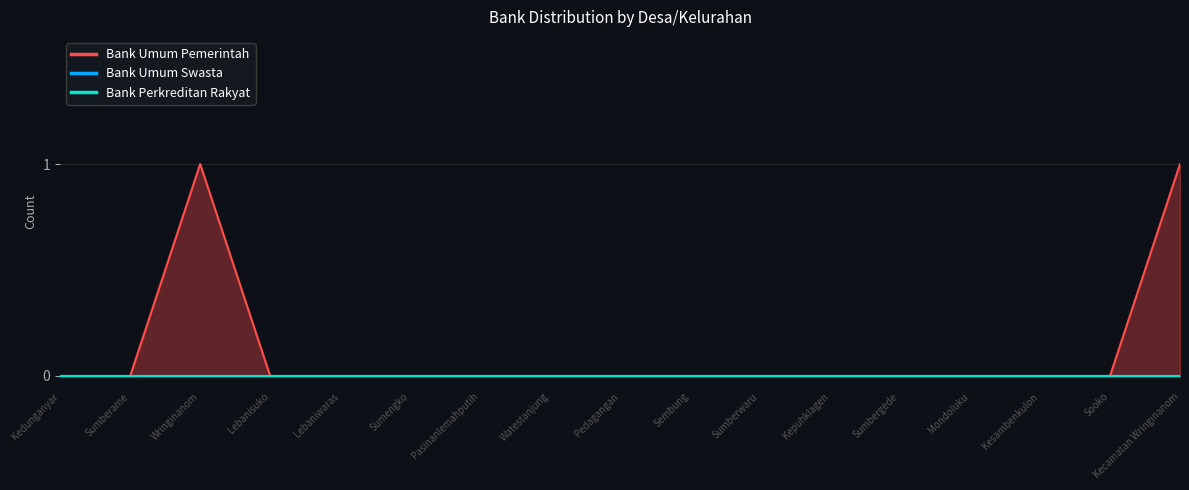

True or false: Bank Perkreditan Rakyat and Bank Umum Swasta intersect in this chart.

False